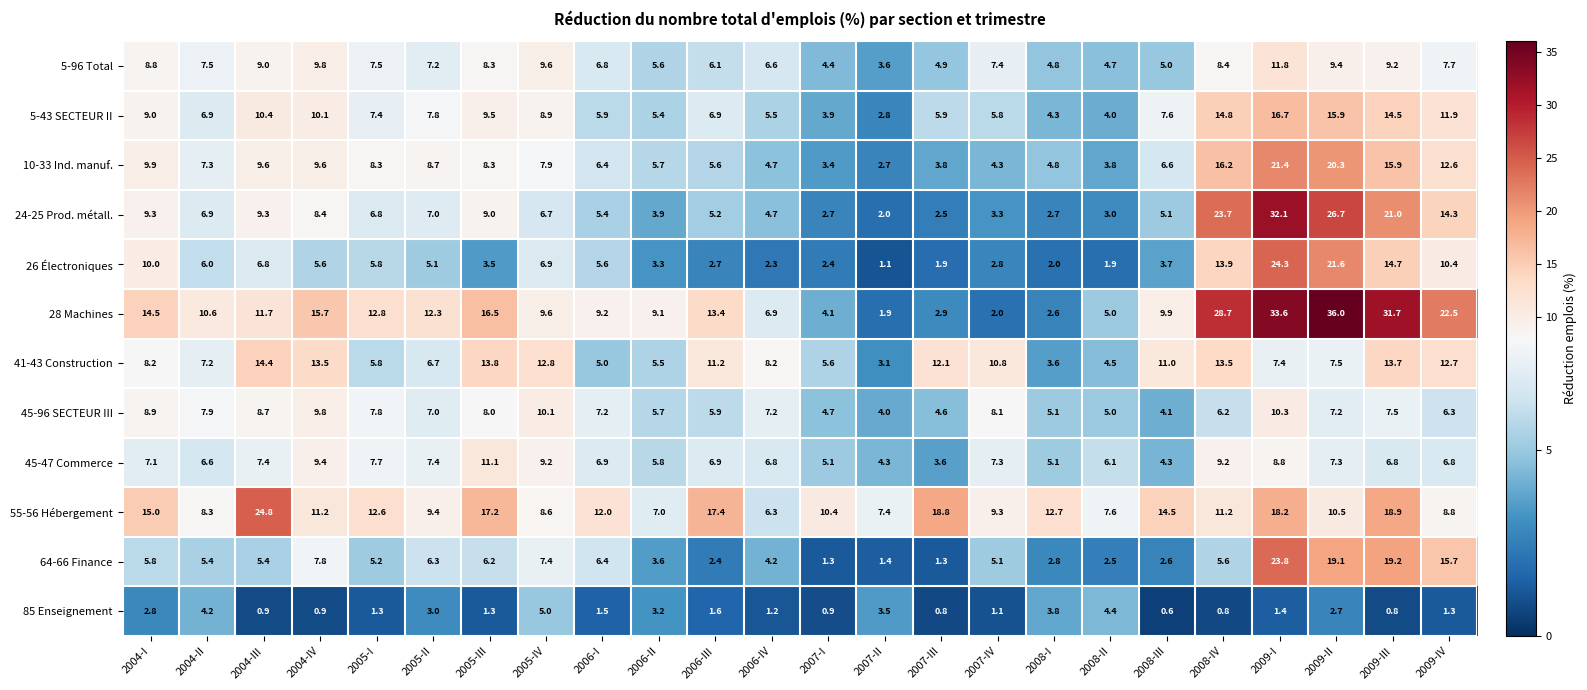

True or false: 85 Enseignement has a value of 0.6 at 2008-III.

True